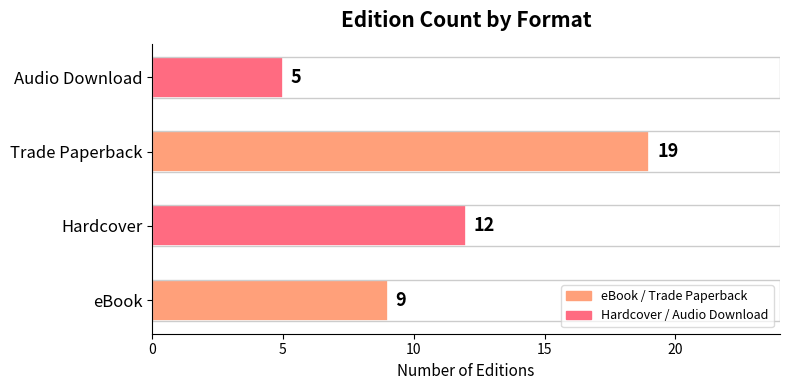

Count the values in the range 9 to 19.

3